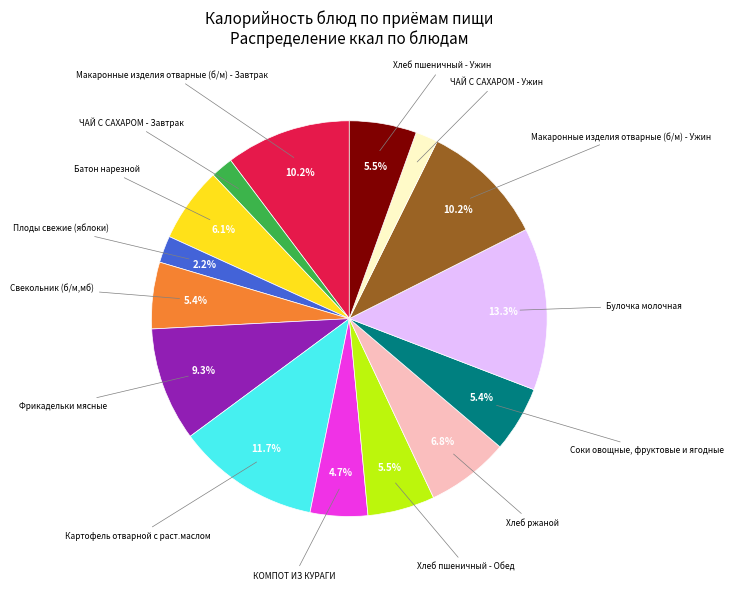

Does any single category account for the majority?

No